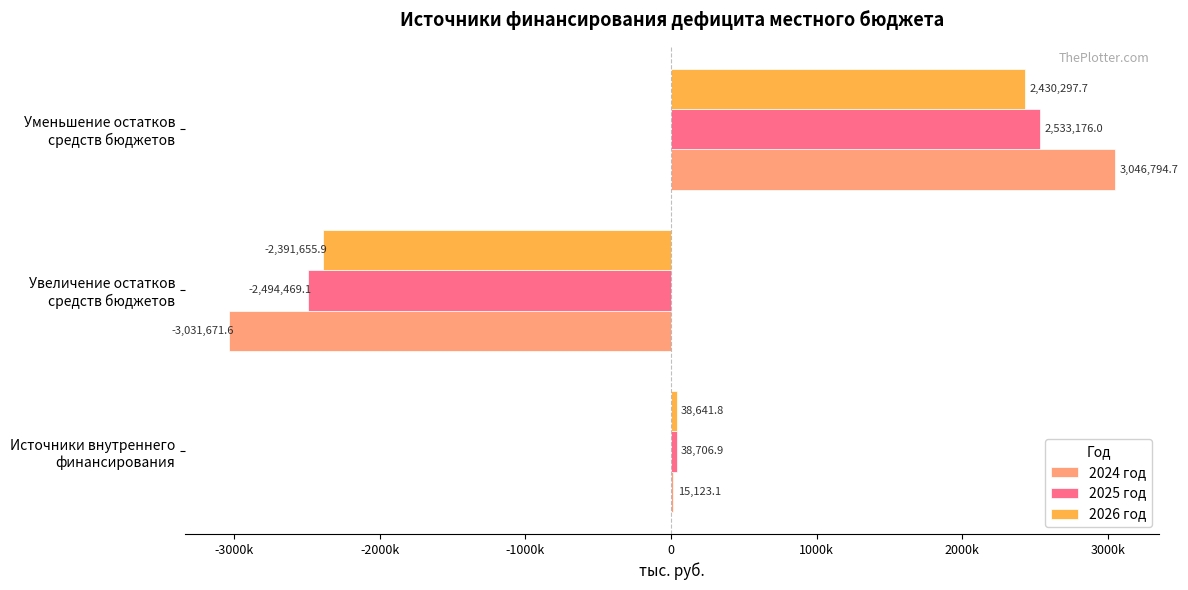

What are all the series names shown in the legend?

2024 год, 2025 год, 2026 год